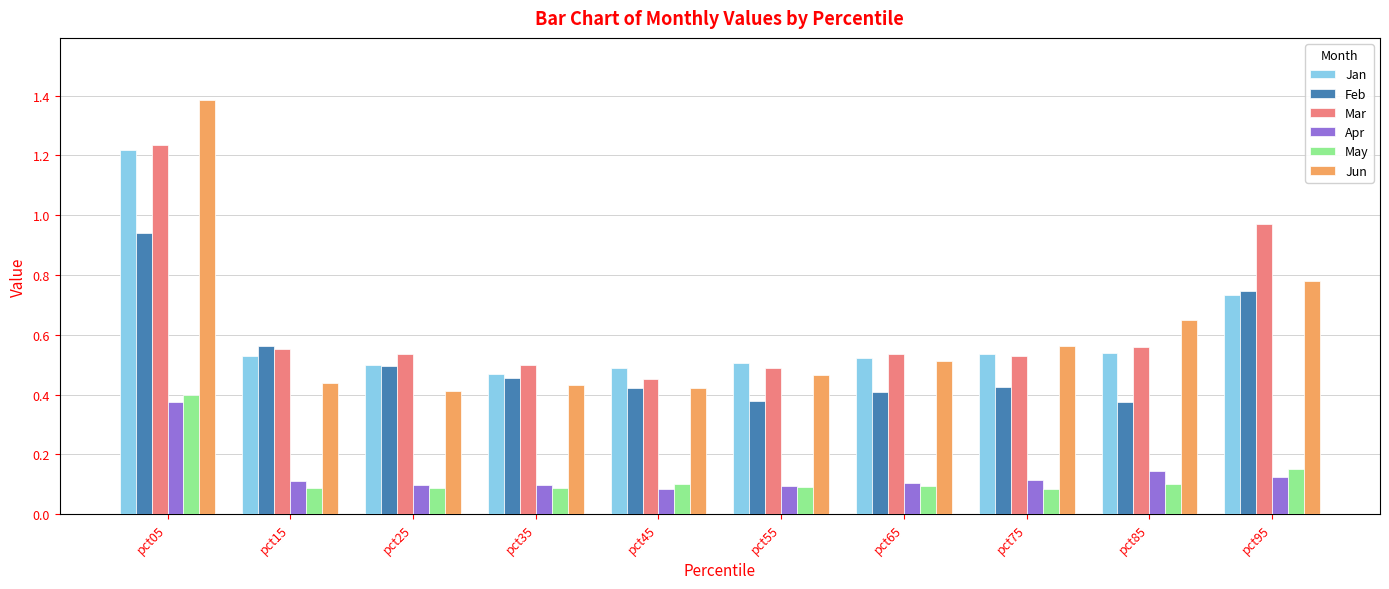

Which series has the widest spread of values?

Jun